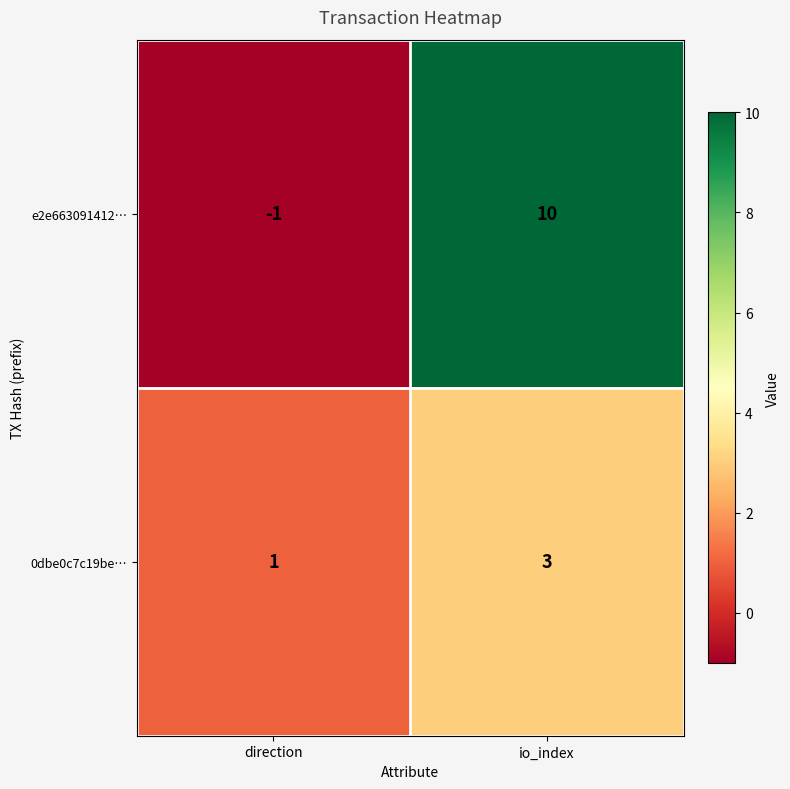

What is the difference between the highest and lowest values at io_index?

7